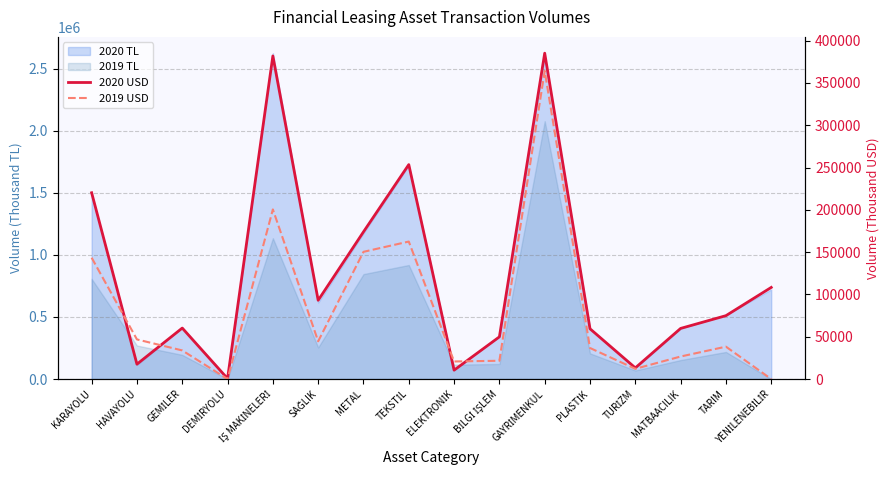

The 2020 USD series shows 17567.6 at HAVAYOLU. True or false?

True